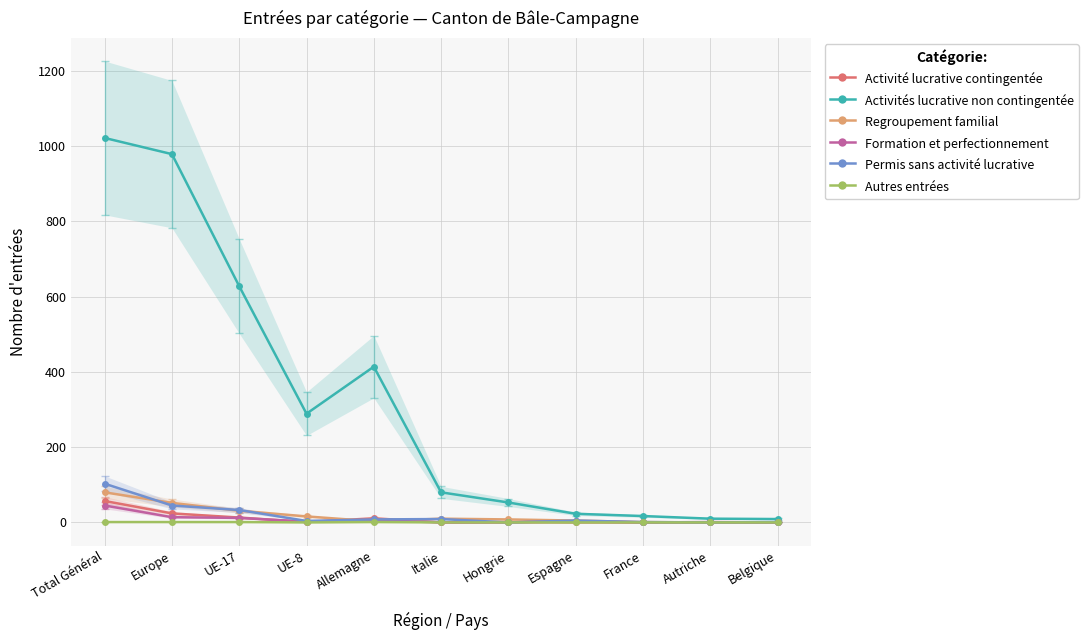

Where does the Activités lucrative non contingentée series first go above 80?

Total Général